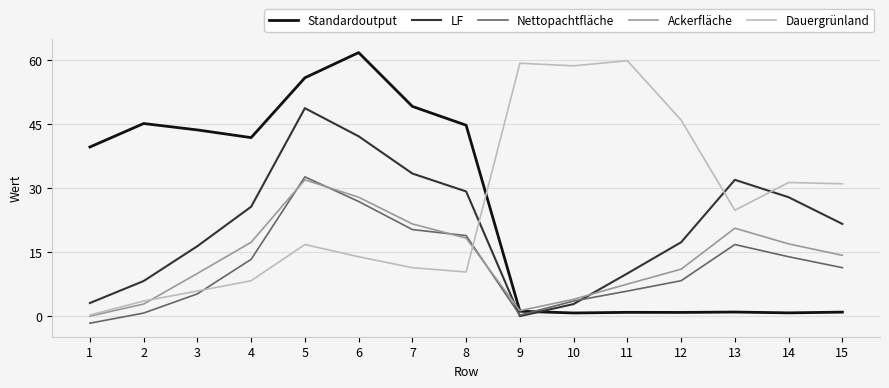

The value of Dauergrünland at 15 is 48.8. True or false?

False